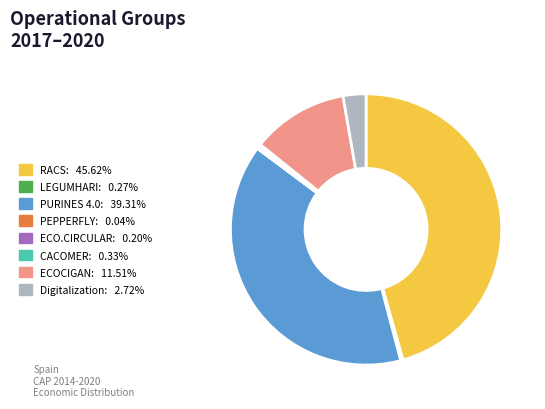

Which slice is the largest?

RACS